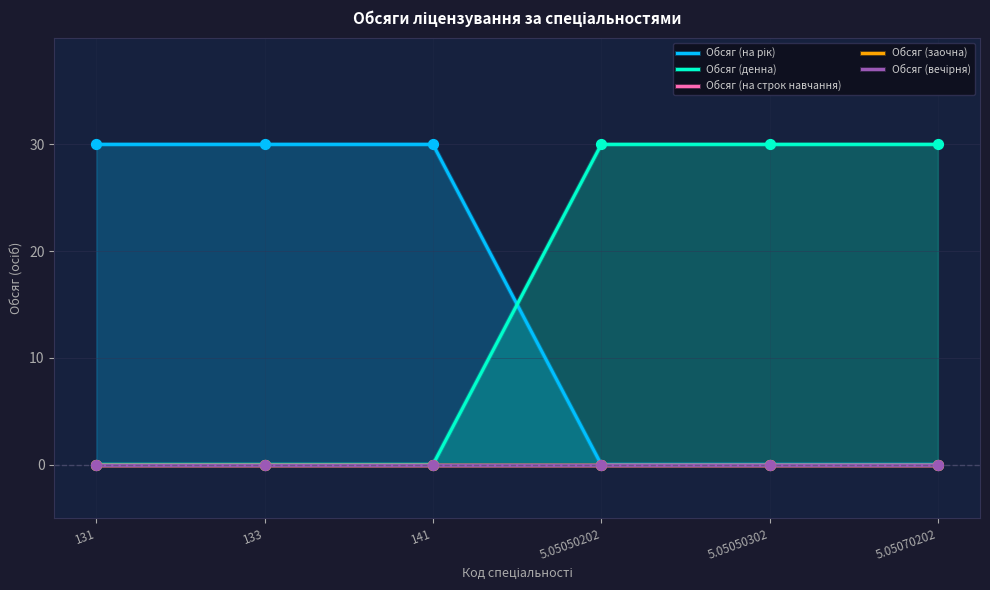

What is the total value across all series at 5.05070202?

30